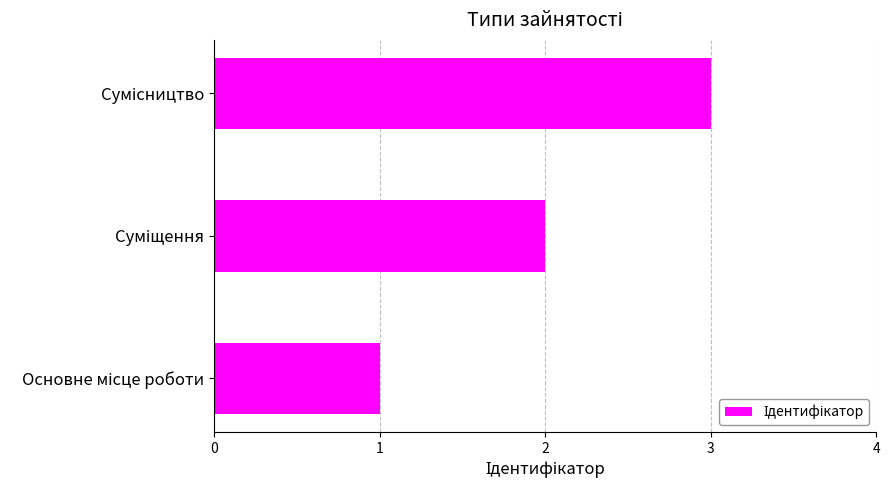

Count the values in the range 1 to 3.

3